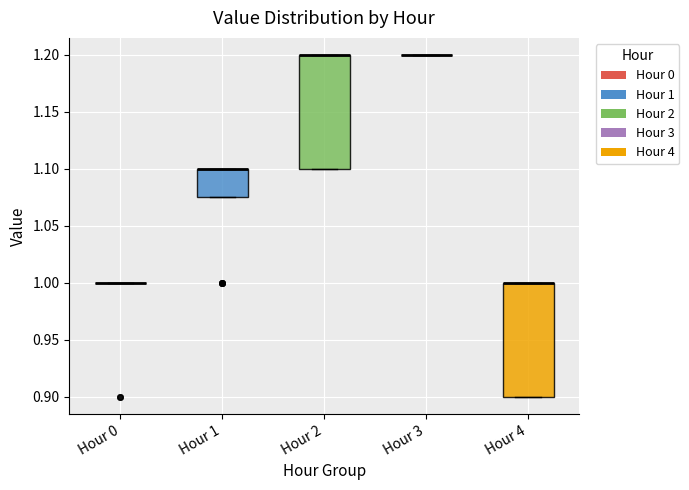

Reading left to right, transcribe this box plot: for each box, give where its median line is, the range the box spans, and where its two whiskers end, as read against the y-axis. The values are not printed on the chart, so give them approximately, as read against the axis.

Hour 0: box collapsed to a line at 1.000, whiskers 1.000 to 1.000
Hour 1: median 1.100 (drawn on the box's upper edge), box 1.075 to 1.100, whiskers 1.075 to 1.100
Hour 2: median 1.200 (drawn on the box's upper edge), box 1.100 to 1.200, whiskers 1.100 to 1.200
Hour 3: box collapsed to a line at 1.200, whiskers 1.200 to 1.200
Hour 4: median 1.000 (drawn on the box's upper edge), box 0.900 to 1.000, whiskers 0.900 to 1.000